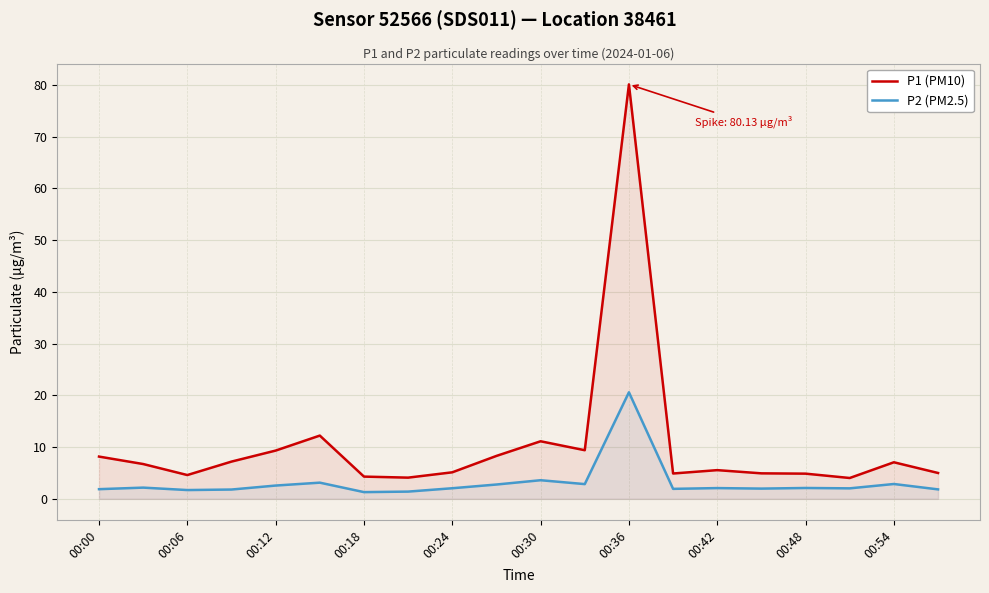

The P2 (PM2.5) series shows 0.4 at 00:00. True or false?

False